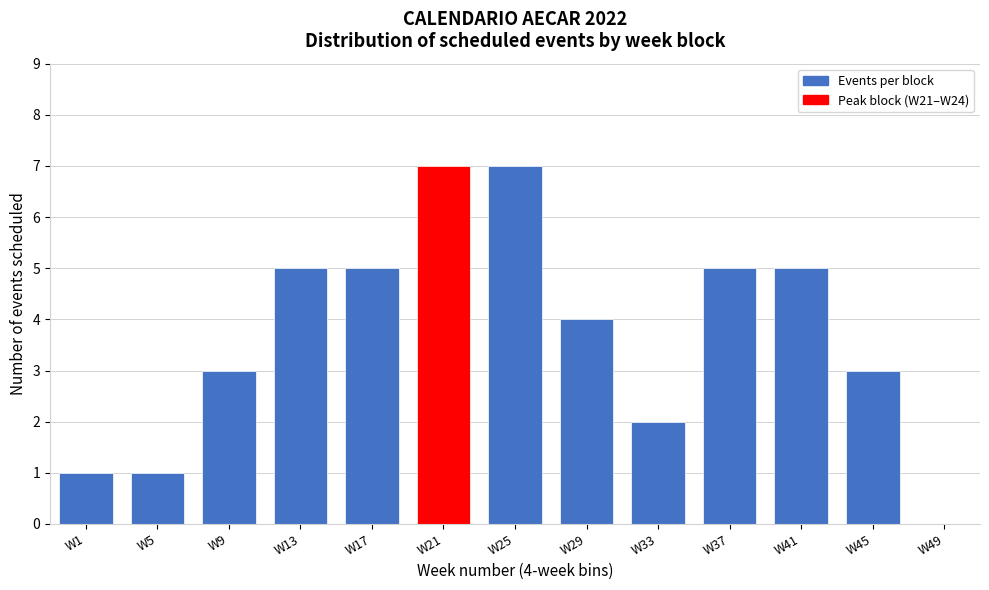

Reading right to left, list all the values displayed in this chart.

W49=0	W45=3	W41=5	W37=5	W33=2	W29=4	W25=7	W21=7	W17=5	W13=5	W9=3	W5=1	W1=1